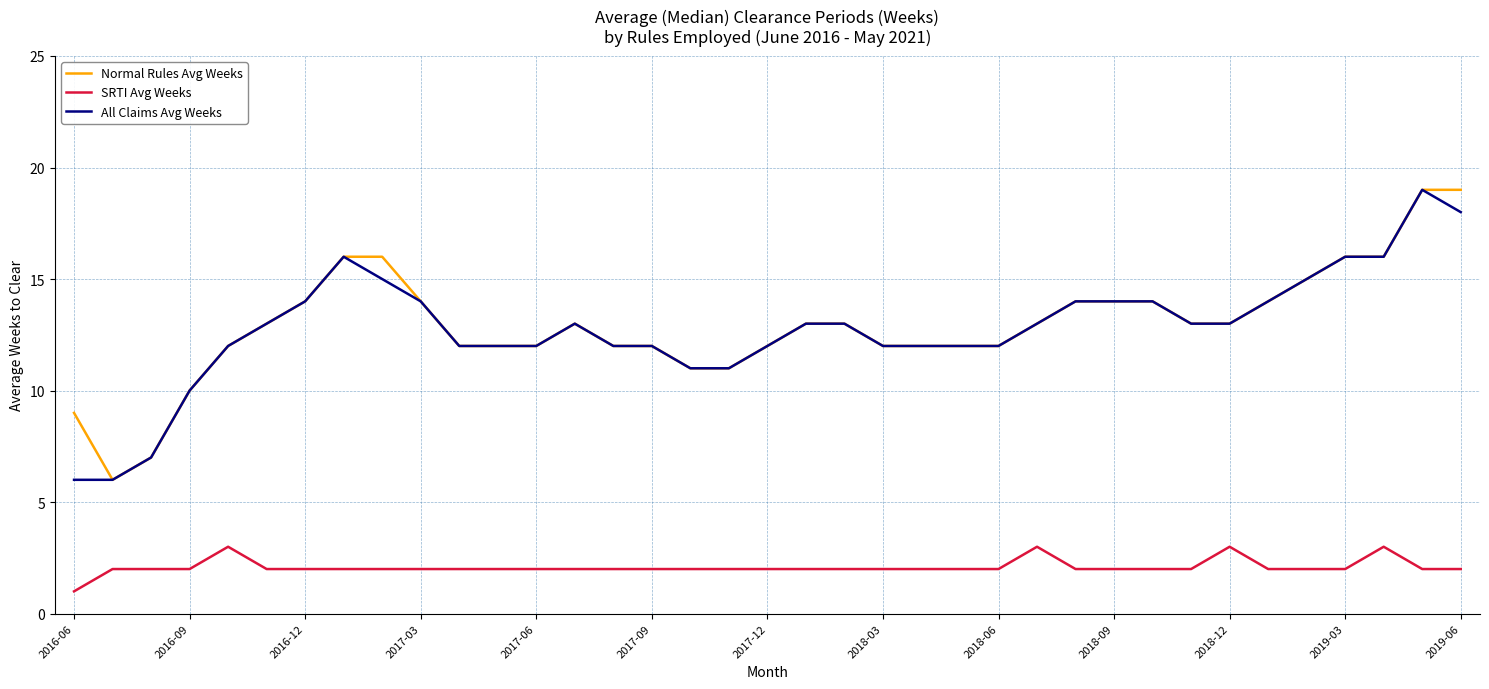

True or false: SRTI Avg Weeks and All Claims Avg Weeks cross at least once.

False